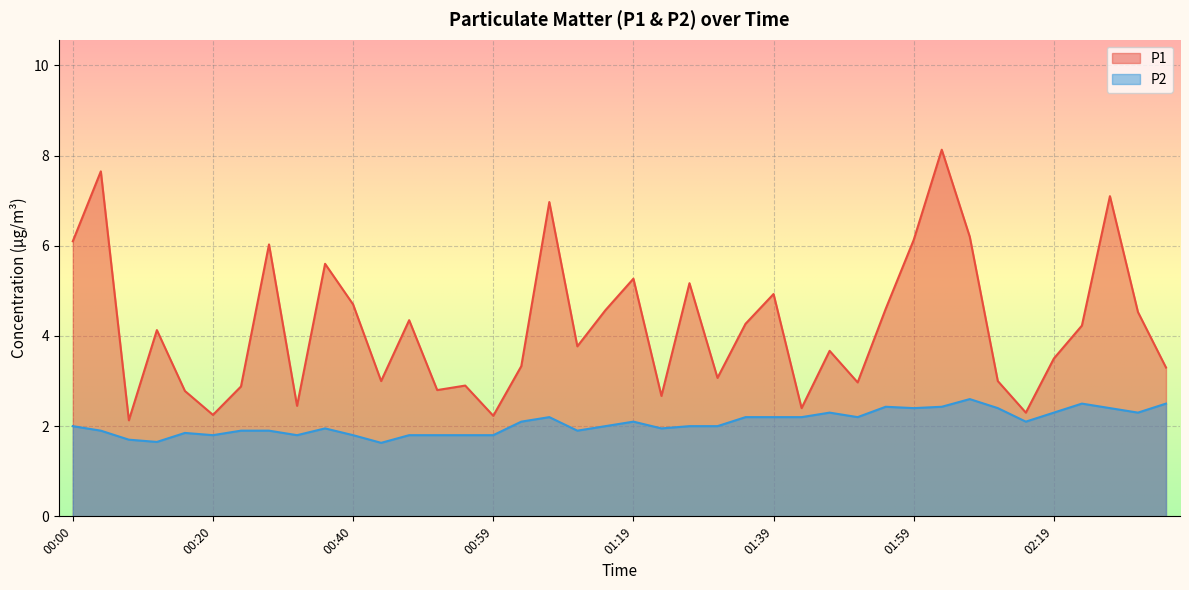

Reading left to right, transcribe all the data shown in this chart.

P1: 6.1	7.7	2.1	4.1	2.8	2.2	2.9	6.0	2.5	5.6	4.7	3.0	4.3	2.8	2.9	2.2	3.3	7.0	3.8	4.6	5.3	2.7	5.2	3.1	4.3	4.9	2.4	3.7	3.0	4.6	6.1	8.1	6.2	3.0	2.3	3.5	4.2	7.1	4.5	3.3
P2: 2.0	1.9	1.7	1.6	1.9	1.8	1.9	1.9	1.8	1.9	1.8	1.6	1.8	1.8	1.8	1.8	2.1	2.2	1.9	2.0	2.1	1.9	2.0	2.0	2.2	2.2	2.2	2.3	2.2	2.4	2.4	2.4	2.6	2.4	2.1	2.3	2.5	2.4	2.3	2.5